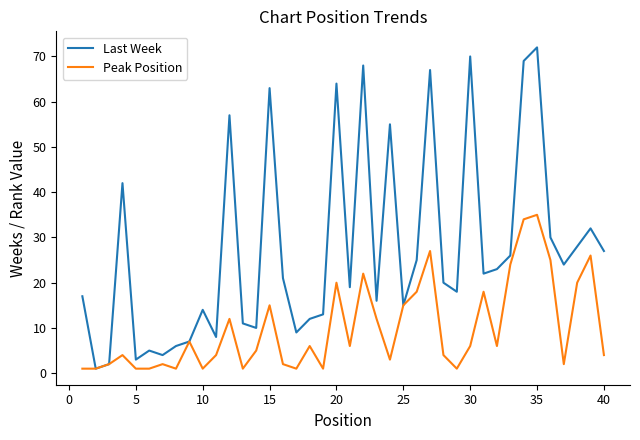

What is the maximum value for Last Week?

72